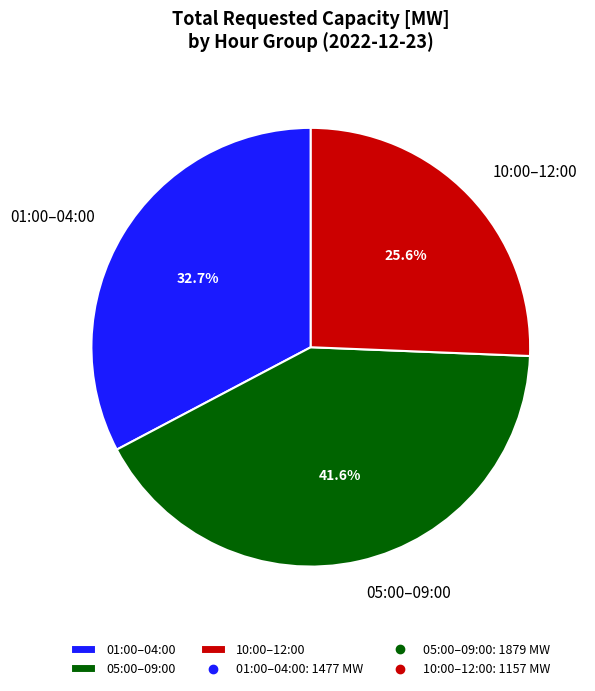

Which slice is the smallest?

10:00–12:00